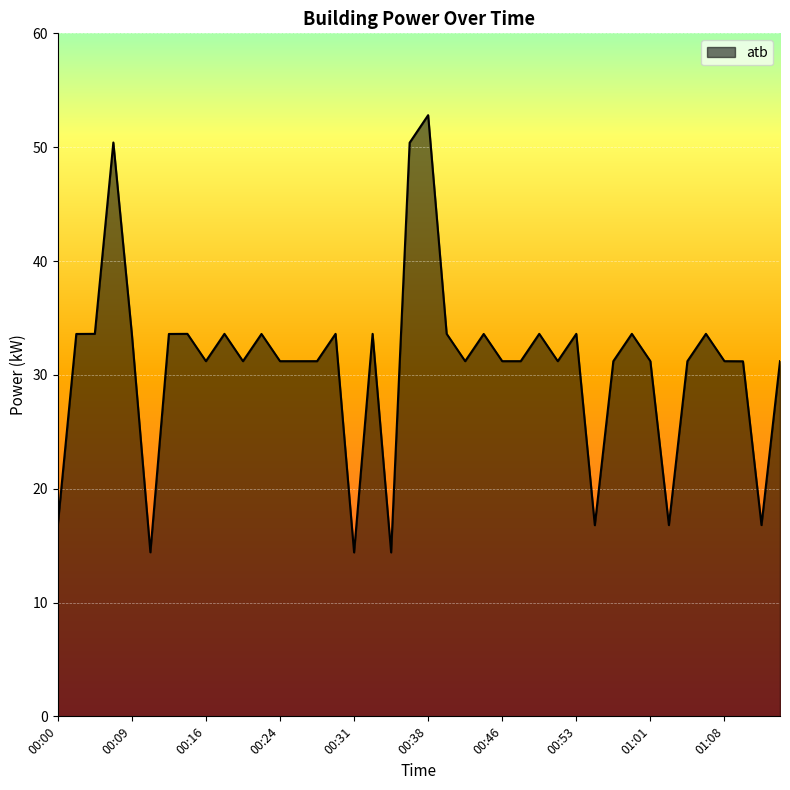

What is the smallest value displayed?

14.4